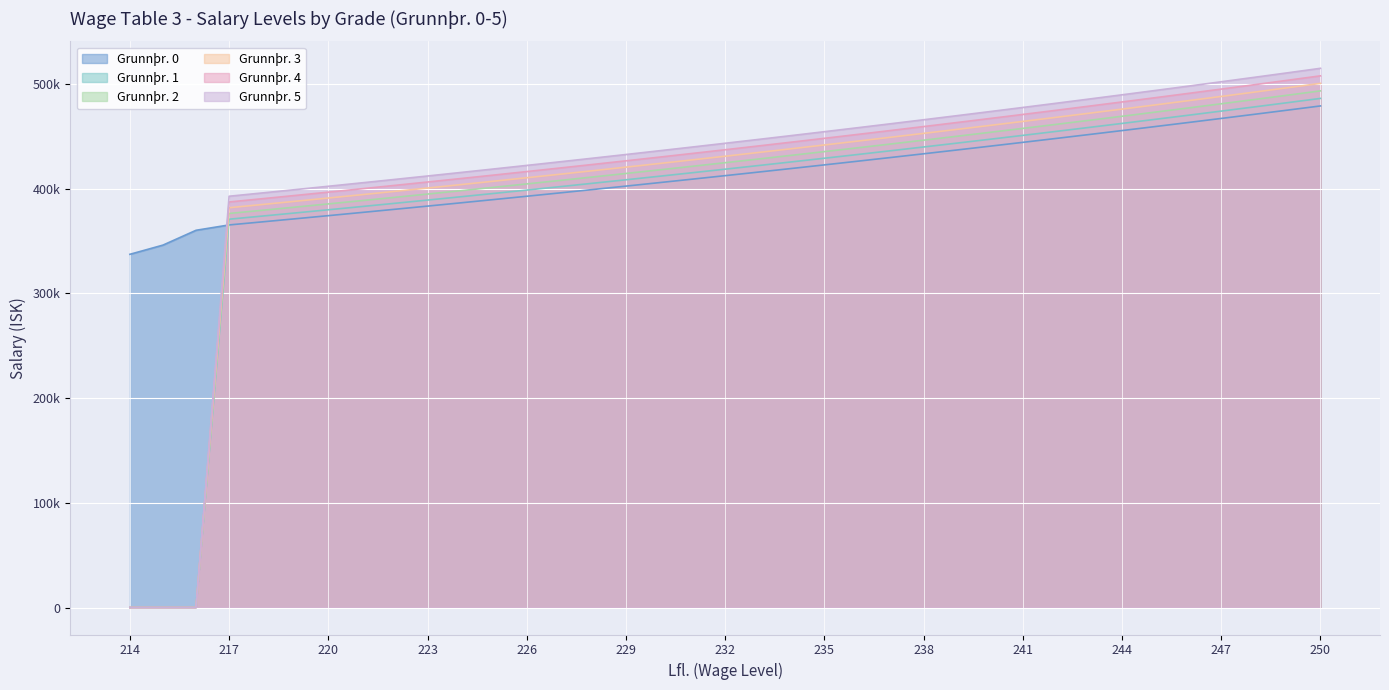

Which series has the widest spread of values?

Grunnþr. 5